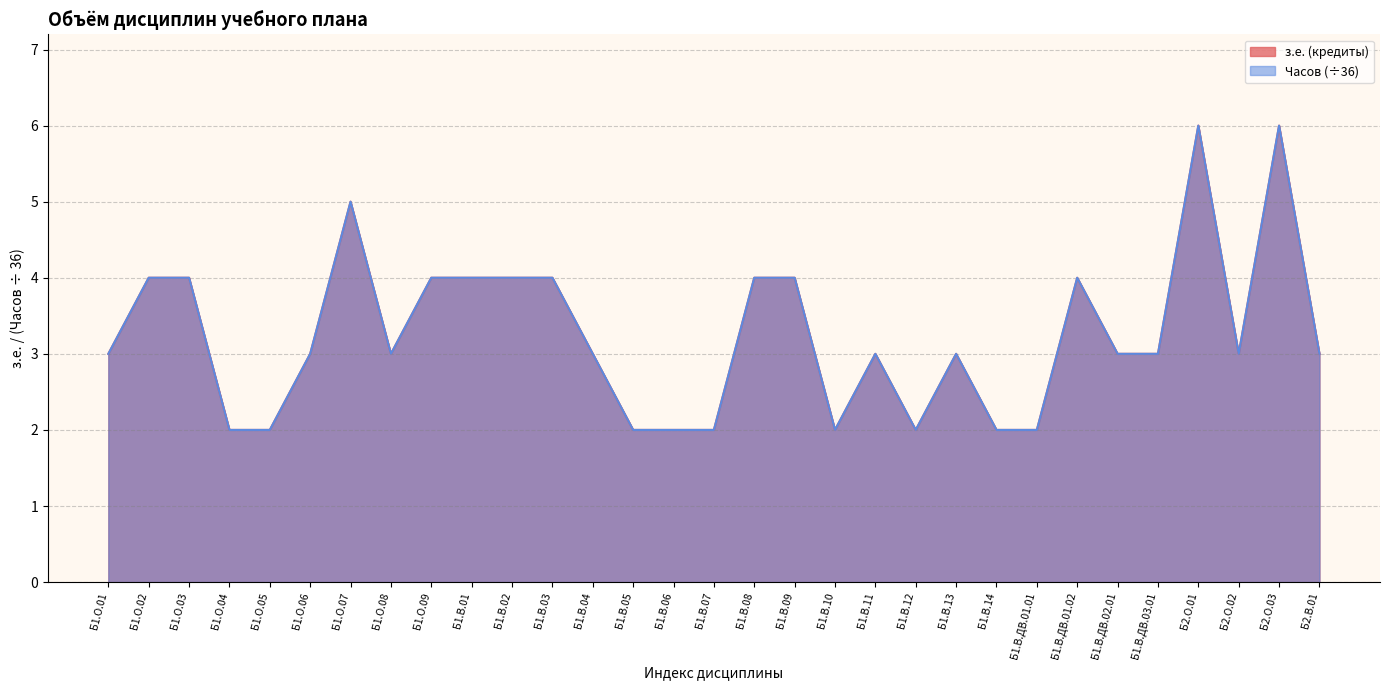

The value of Часов at Б2.О.01 is 6. True or false?

True